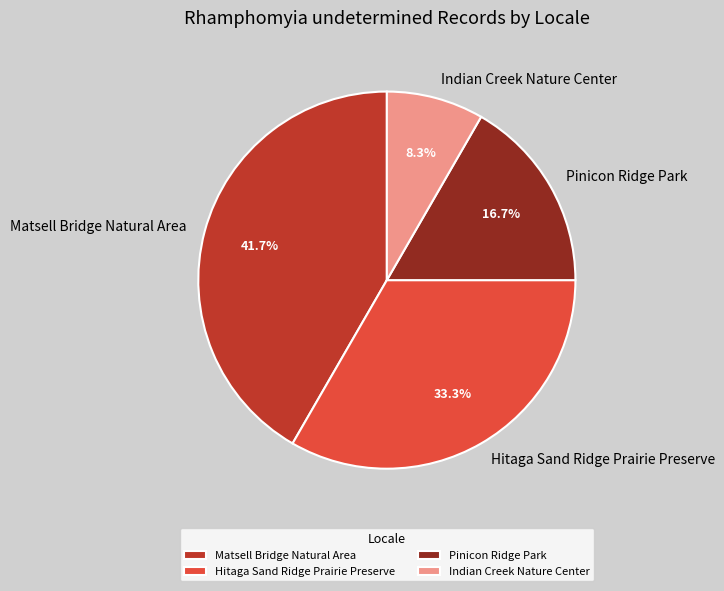

Count the number of slices in the pie.

4